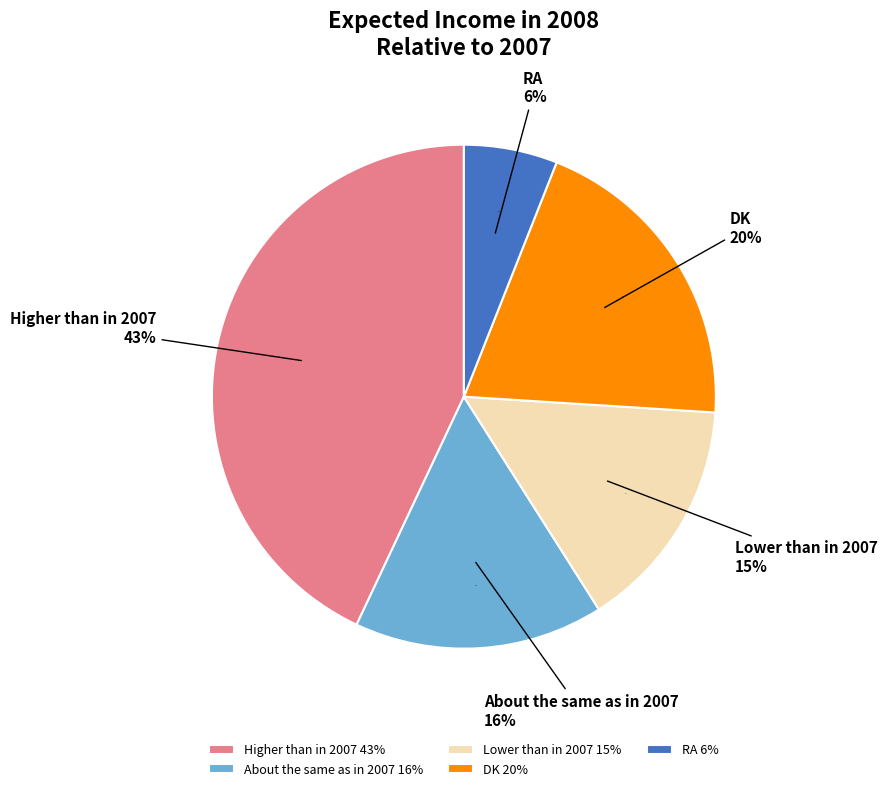

To the nearest percent, what is the difference between the largest and smallest slice percentages?

37%